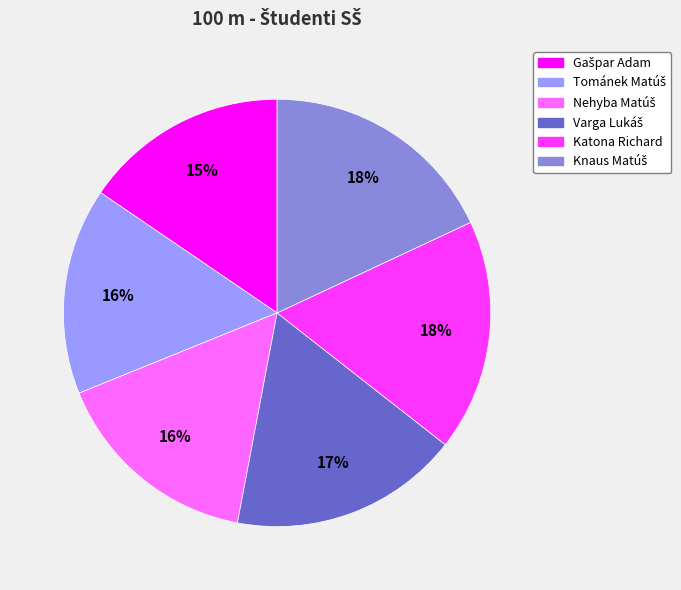

Is it true that Katona Richard is 26% of the pie?

False